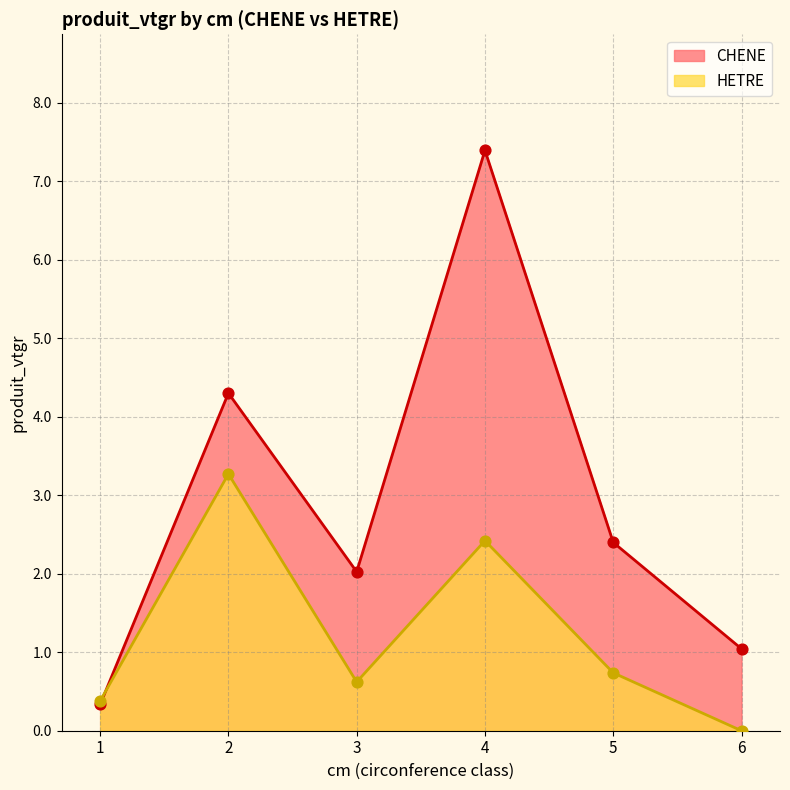

At which category is the sum across all series the highest?

4